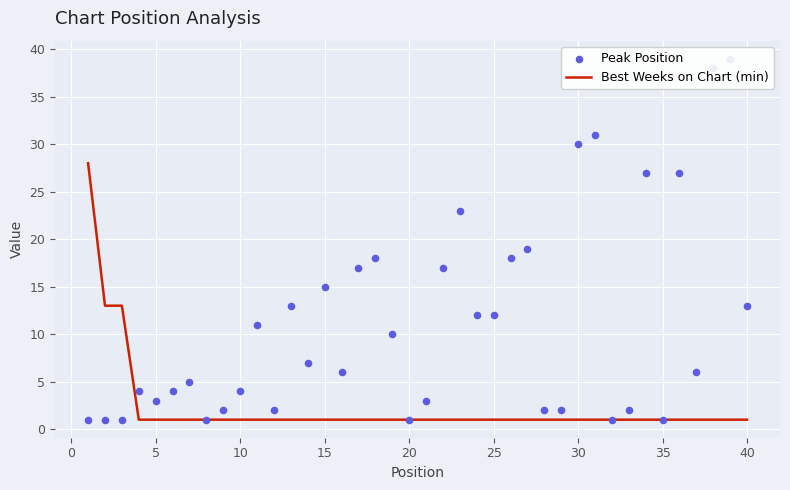

Which series has the widest spread of Y values?

Peak Position